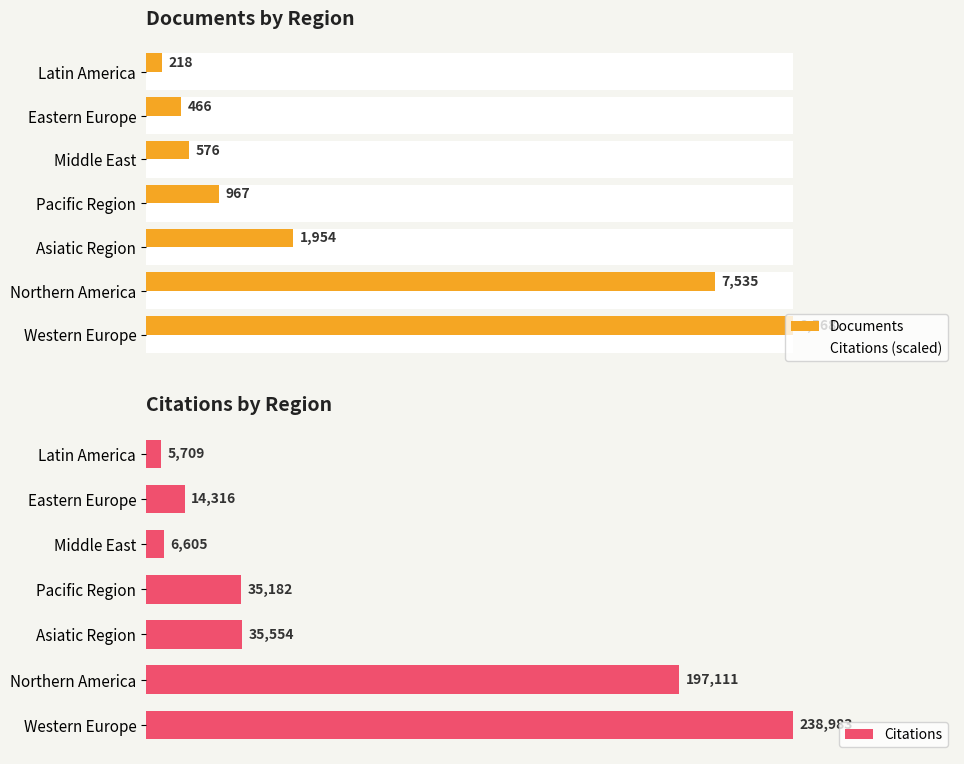

At which label is Citations closest to 122346?

Northern America